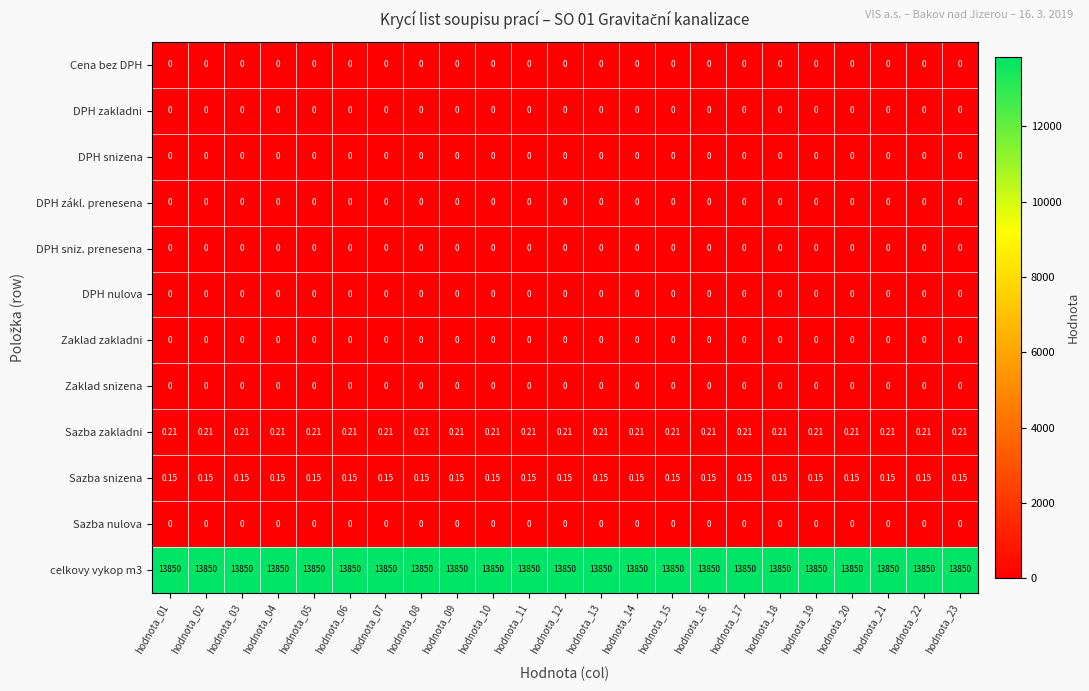

Is the value of celkovy vykop m3 at hodnota_05 greater than the value of Sazba zakladni at hodnota_09?

Yes